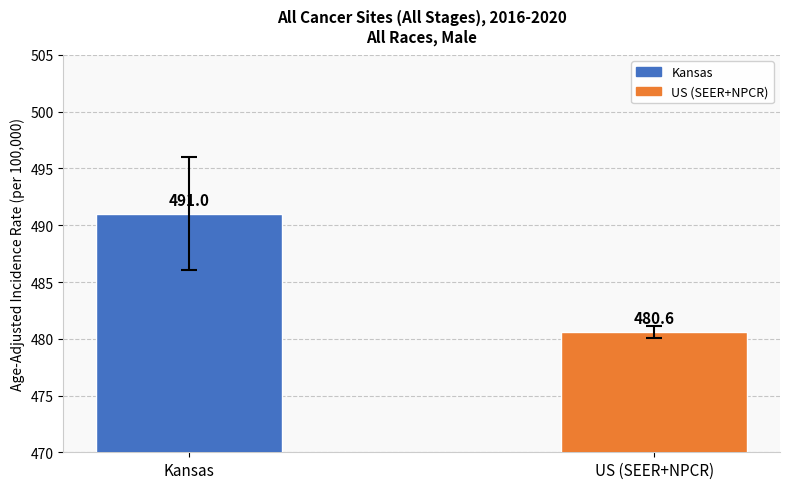

Is it true that the value at Kansas is 192.7?

False